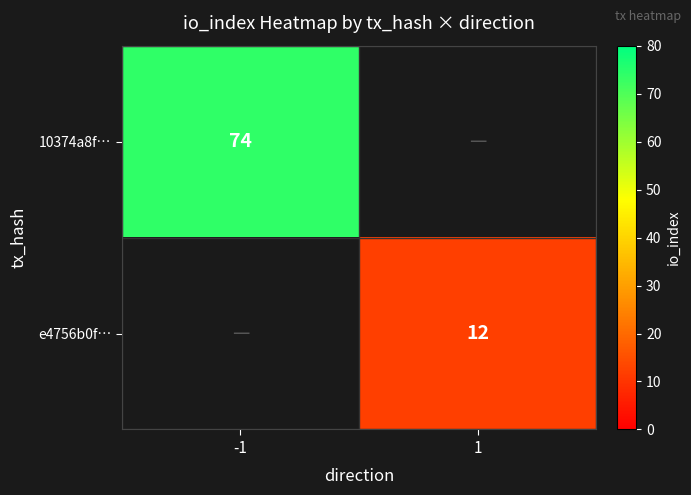

True or false: e4756b0f… has a value of 12 at 1.

True